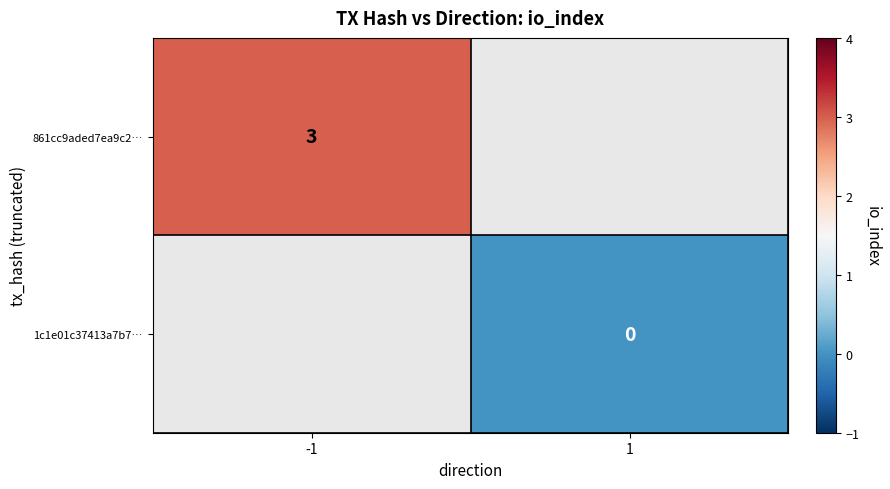

At how many categories does at least one series exceed 0?

1